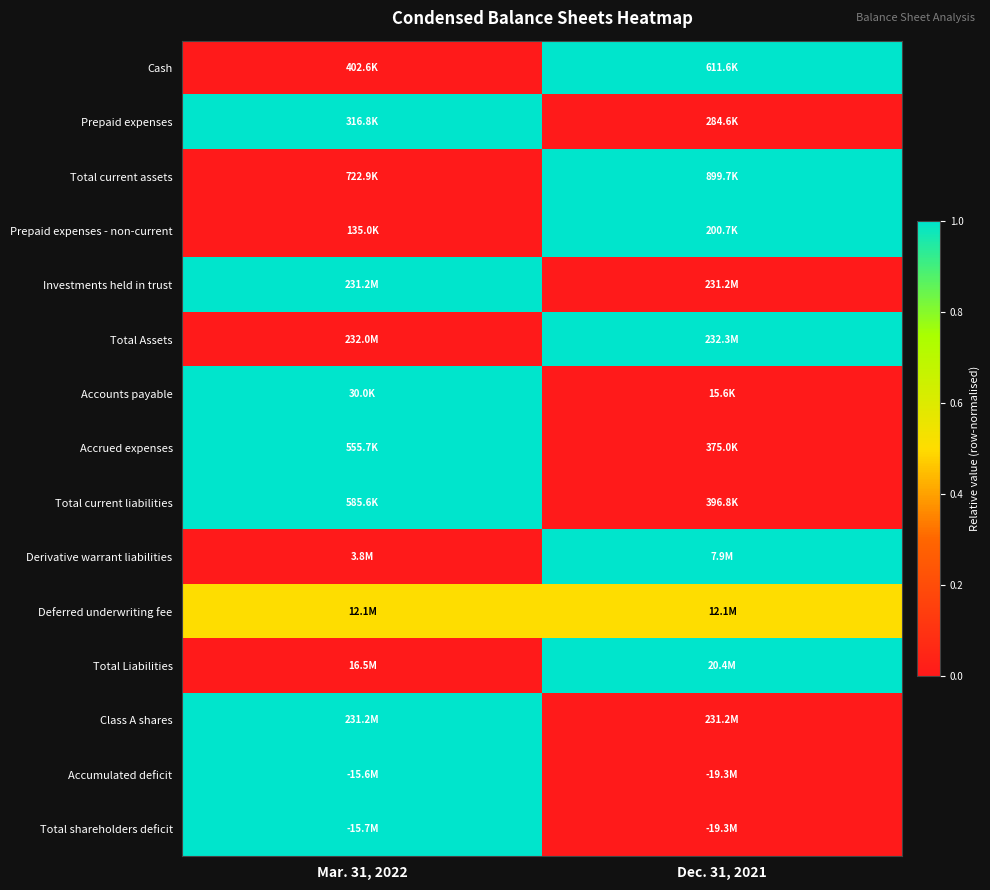

Reading right to left, transcribe all the data shown in this chart.

Cash: Dec. 31, 2021=1.0	Mar. 31, 2022=0.0
Prepaid expenses: Dec. 31, 2021=0.0	Mar. 31, 2022=1.0
Total current assets: Dec. 31, 2021=1.0	Mar. 31, 2022=0.0
Prepaid expenses - non-current: Dec. 31, 2021=1.0	Mar. 31, 2022=0.0
Investments held in trust: Dec. 31, 2021=0.0	Mar. 31, 2022=1.0
Total Assets: Dec. 31, 2021=1.0	Mar. 31, 2022=0.0
Accounts payable: Dec. 31, 2021=0.0	Mar. 31, 2022=1.0
Accrued expenses: Dec. 31, 2021=0.0	Mar. 31, 2022=1.0
Total current liabilities: Dec. 31, 2021=0.0	Mar. 31, 2022=1.0
Derivative warrant liabilities: Dec. 31, 2021=1.0	Mar. 31, 2022=0.0
Deferred underwriting fee: Dec. 31, 2021=0.5	Mar. 31, 2022=0.5
Total Liabilities: Dec. 31, 2021=1.0	Mar. 31, 2022=0.0
Class A shares: Dec. 31, 2021=0.0	Mar. 31, 2022=1.0
Accumulated deficit: Dec. 31, 2021=0.0	Mar. 31, 2022=1.0
Total shareholders deficit: Dec. 31, 2021=0.0	Mar. 31, 2022=1.0